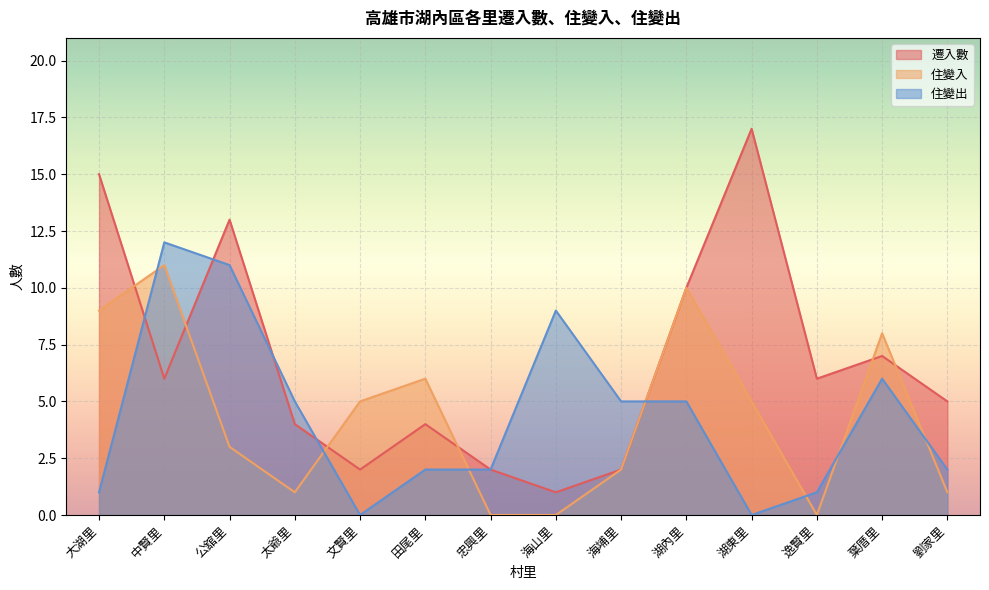

Is it true that 住變出 equals 11 at 公舘里?

True